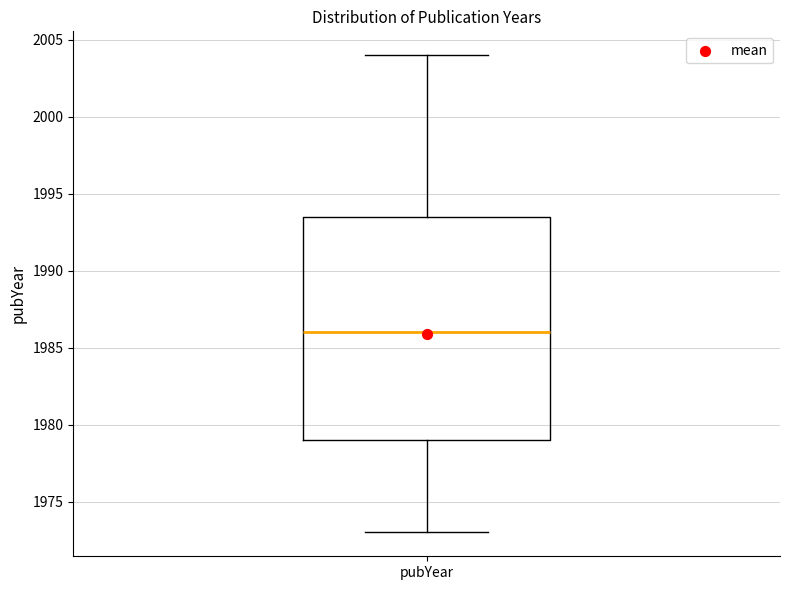

Read this box plot against the y-axis: the position of the median line, the range covered by the box, and the ends of both whiskers. The values are not printed on the chart, so give them approximately, as read against the axis.

median 1986.0, box 1979.0 to 1993.5, whiskers 1973.0 to 2004.0